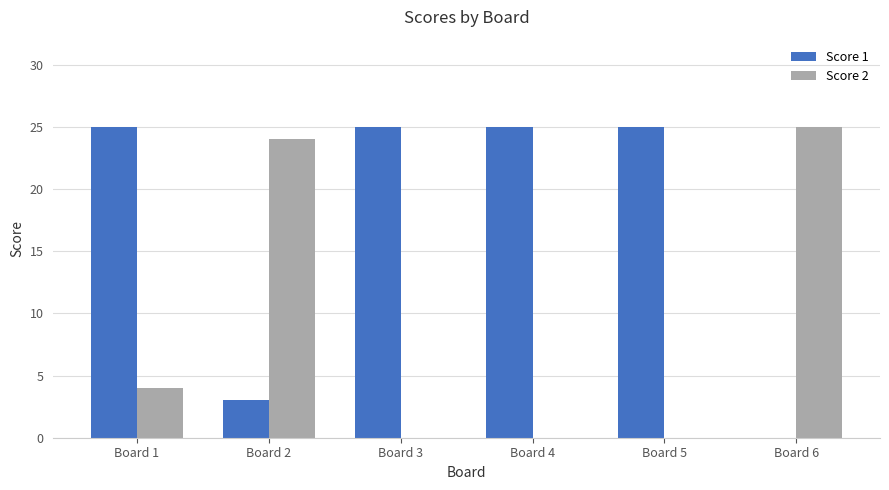

What is the sum of all Score 2 values?

53